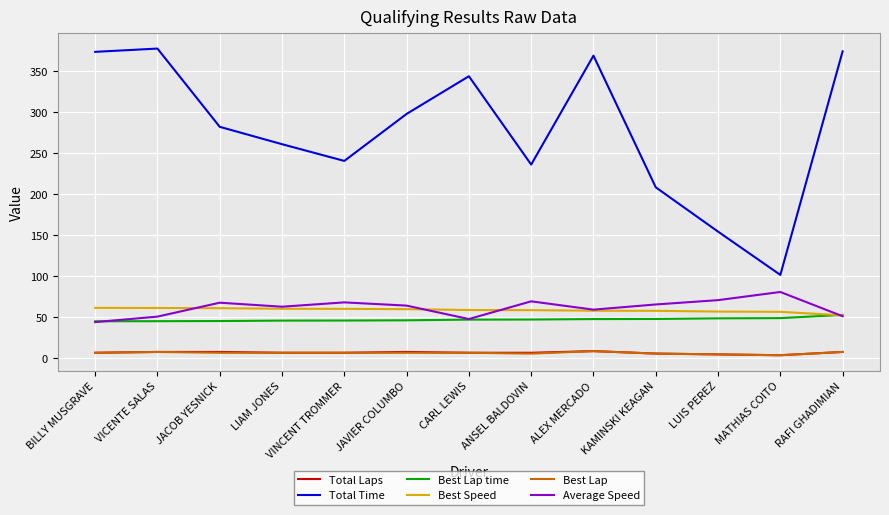

Which category has the highest value across all series?

VICENTE SALAS